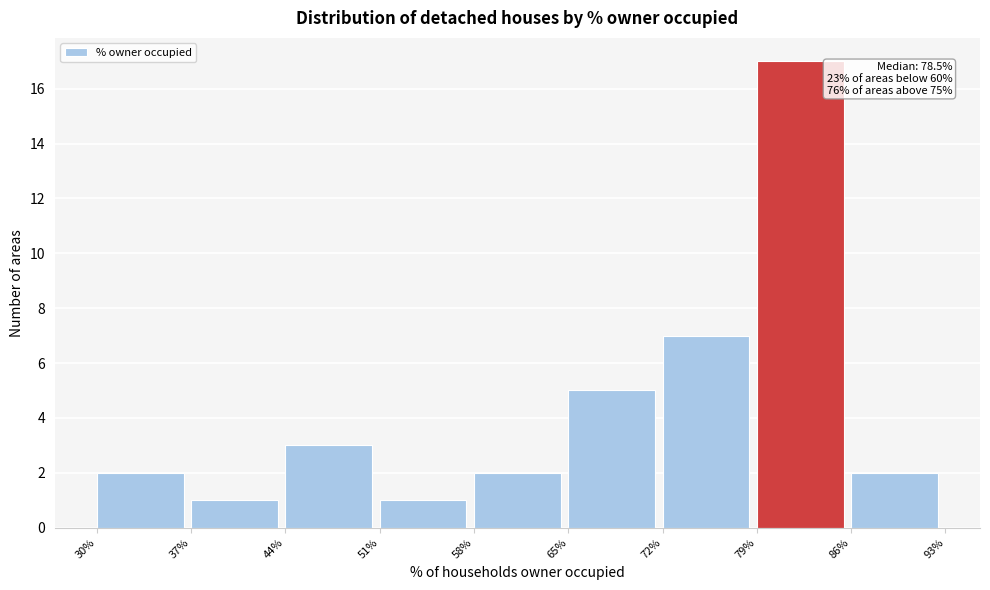

Over which range of the x-axis is the bar tallest?

79% to 86%